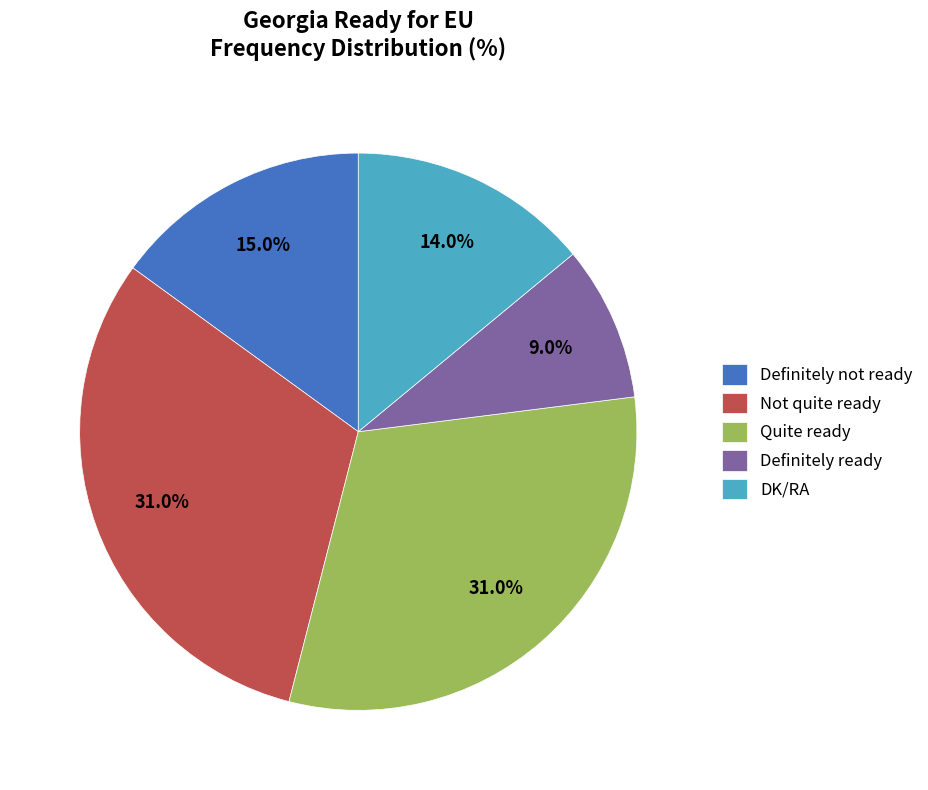

Which category has the smallest portion of the pie?

Definitely ready